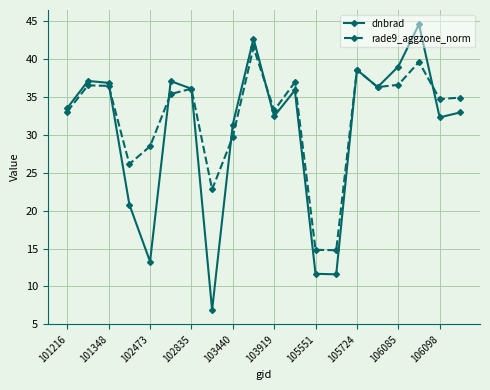

At how many categories does at least one series exceed 7?

20